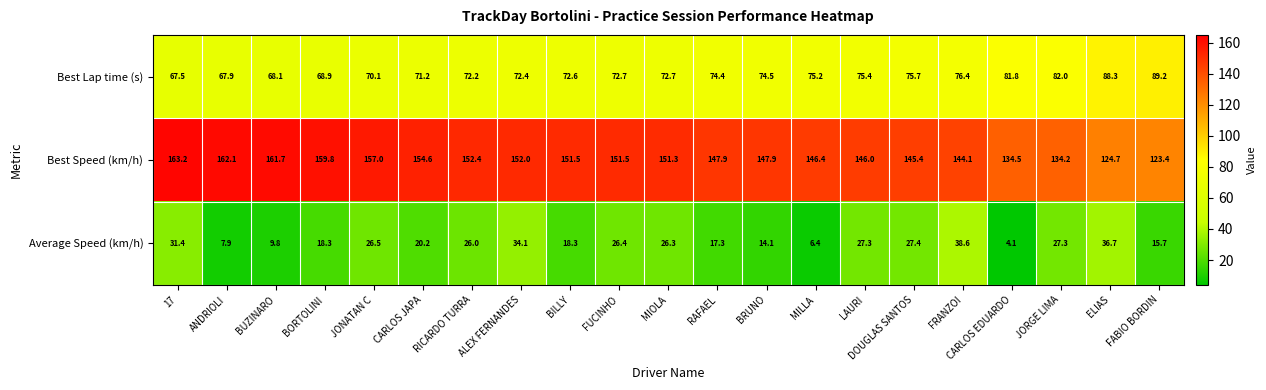

What is the smallest value displayed?

4.1